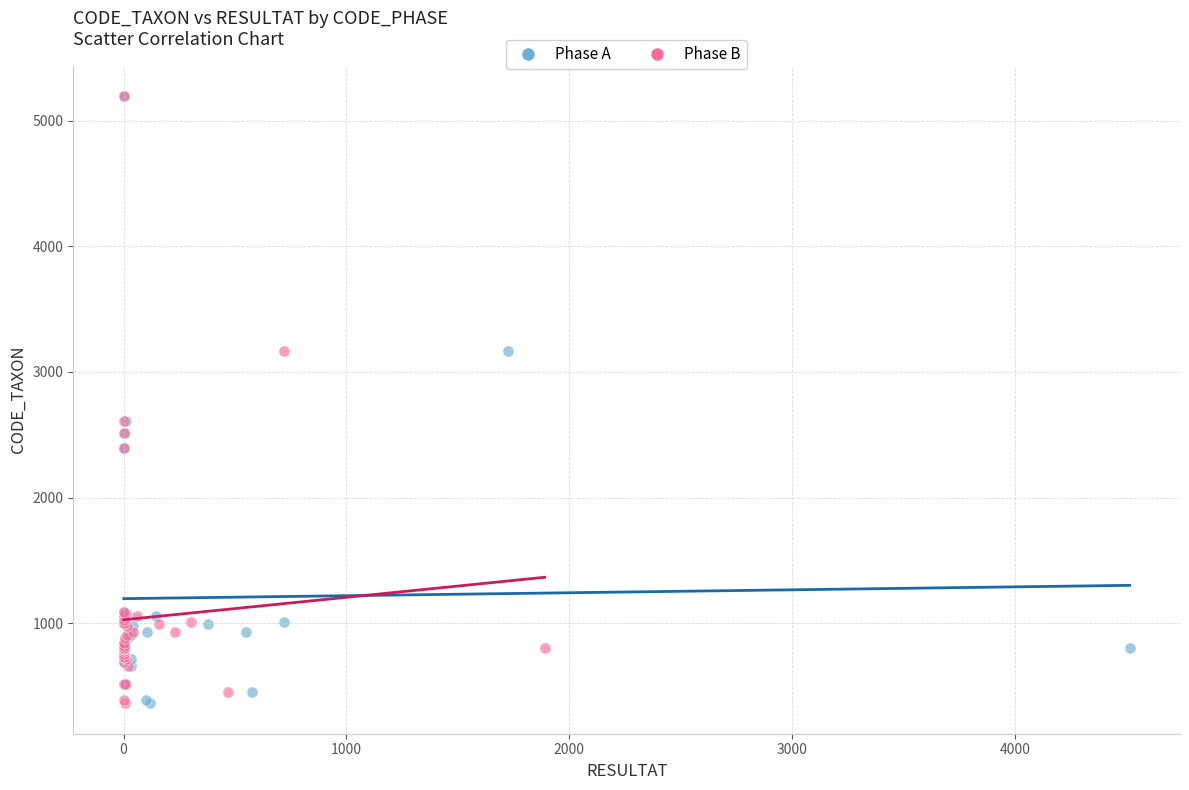

What are all the series names shown in the legend?

Phase A, Phase B